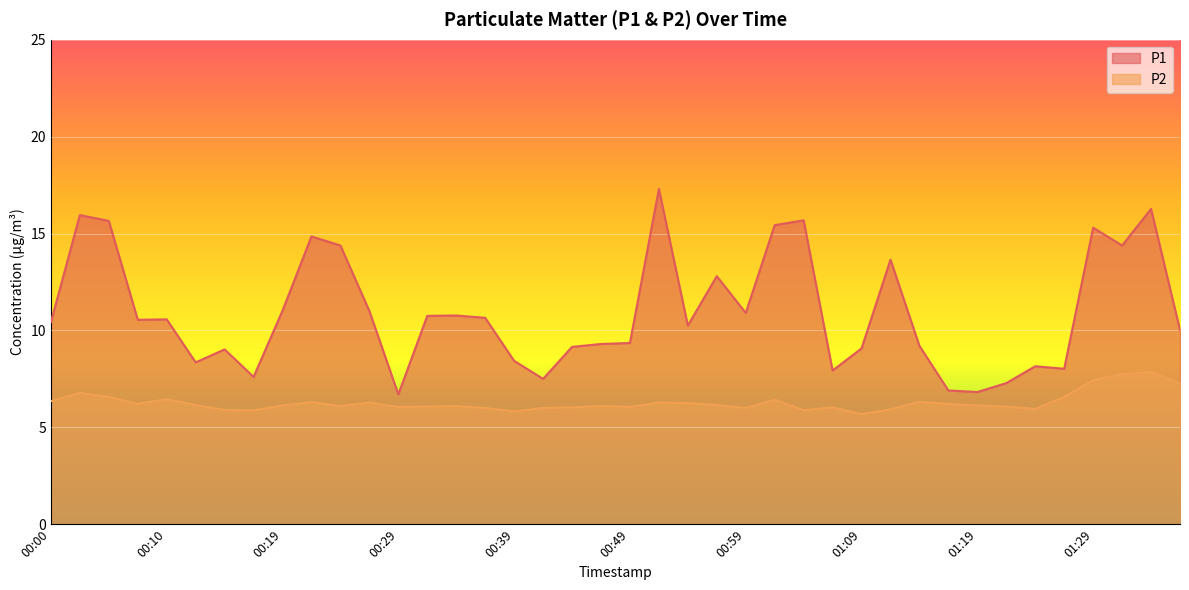

What are all the series names shown in the legend?

P1, P2